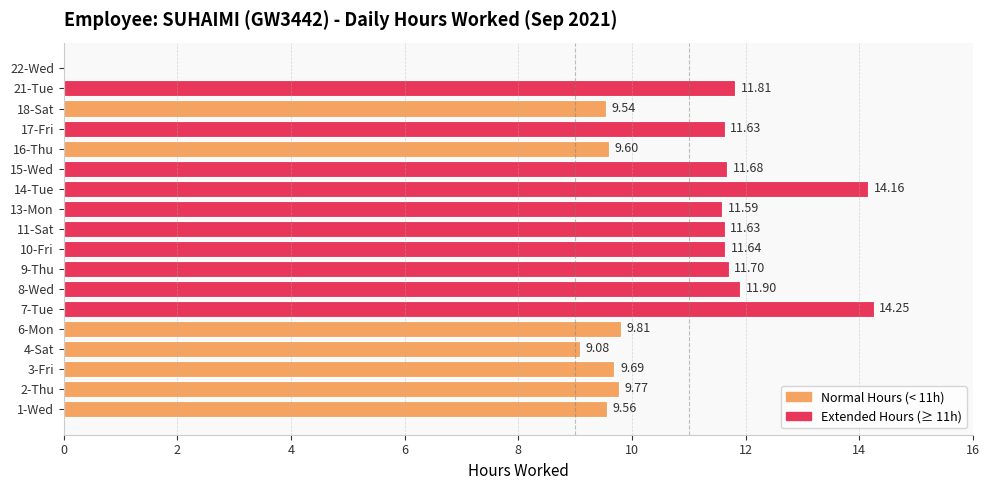

What is the ratio of the value at 4-Sat to the value at 21-Tue?

0.8